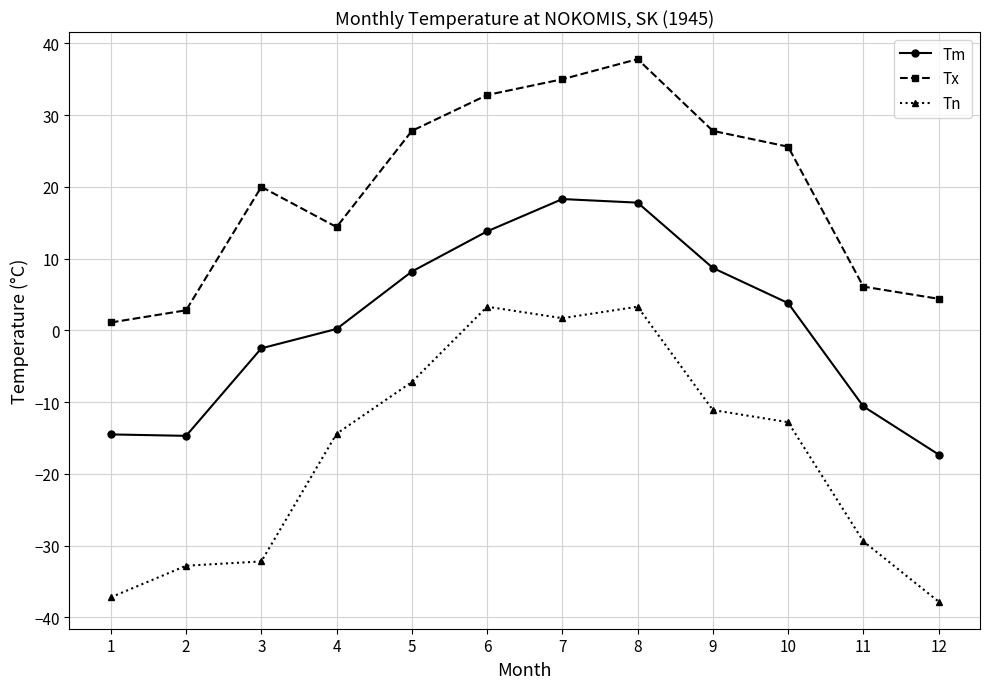

True or false: Tx and Tm cross at least once.

False